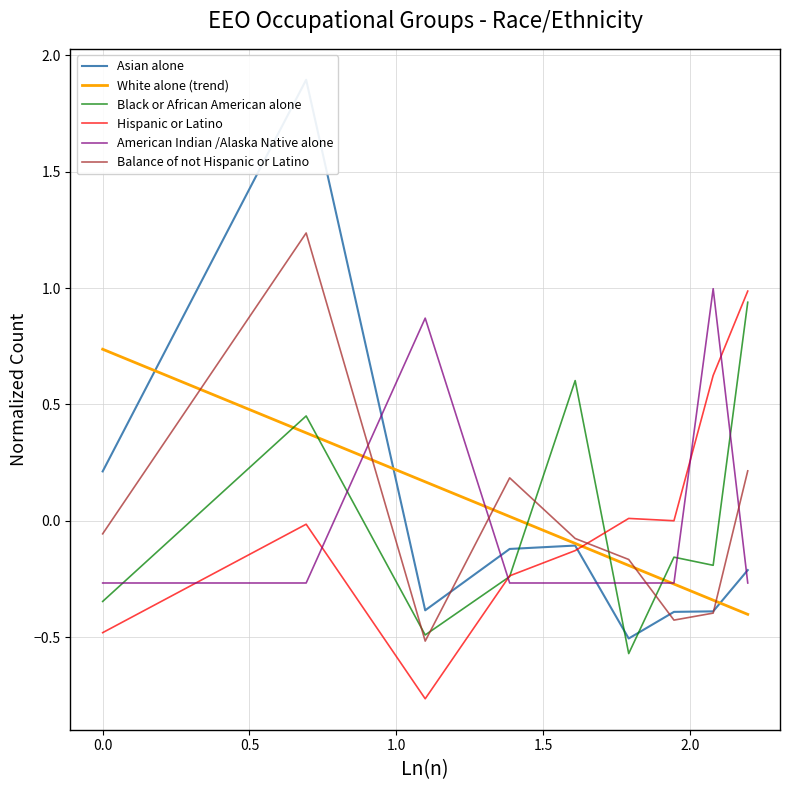

How many negative values does the Hispanic or Latino series have?

5